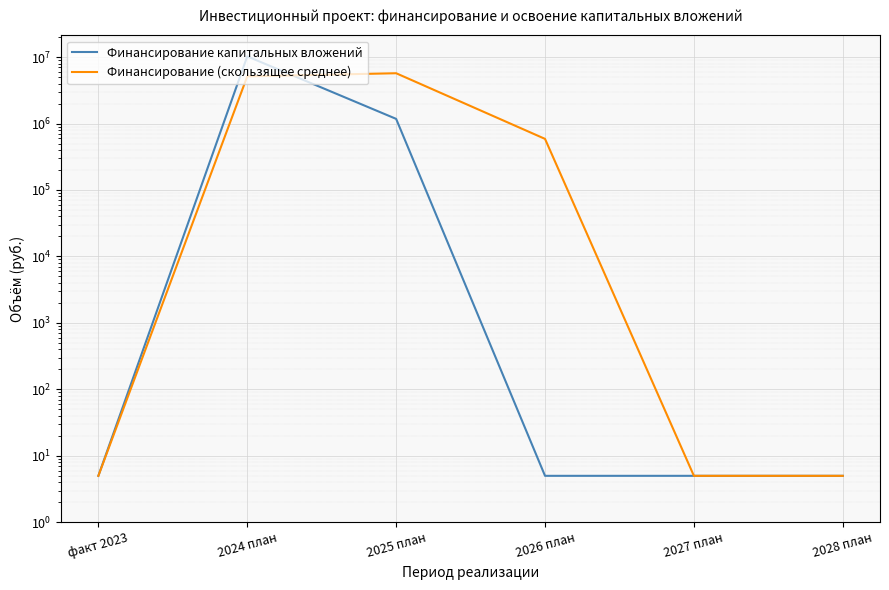

Which series has the largest total across all categories?

Финансирование капитальных вложений